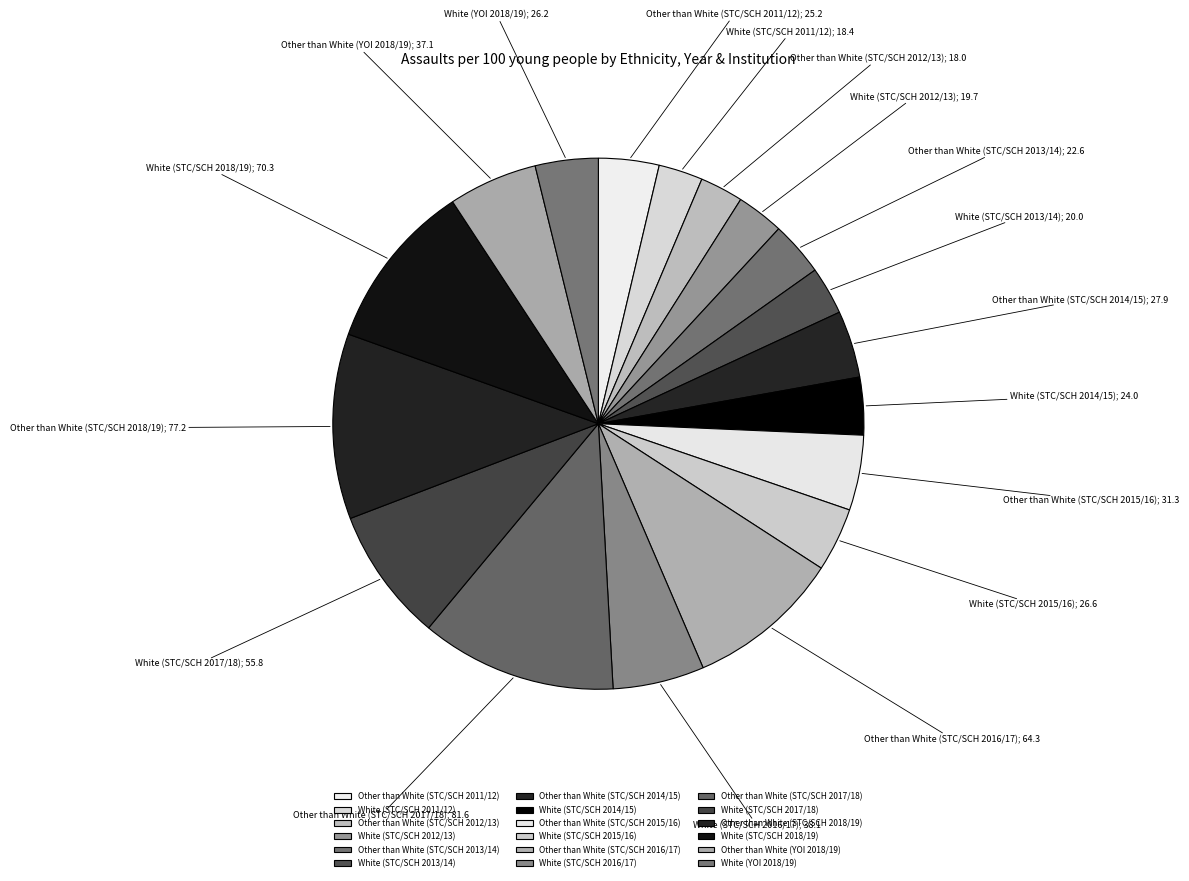

How much of the chart is everything except Other than White (STC/SCH 2011/12)?

96.3%